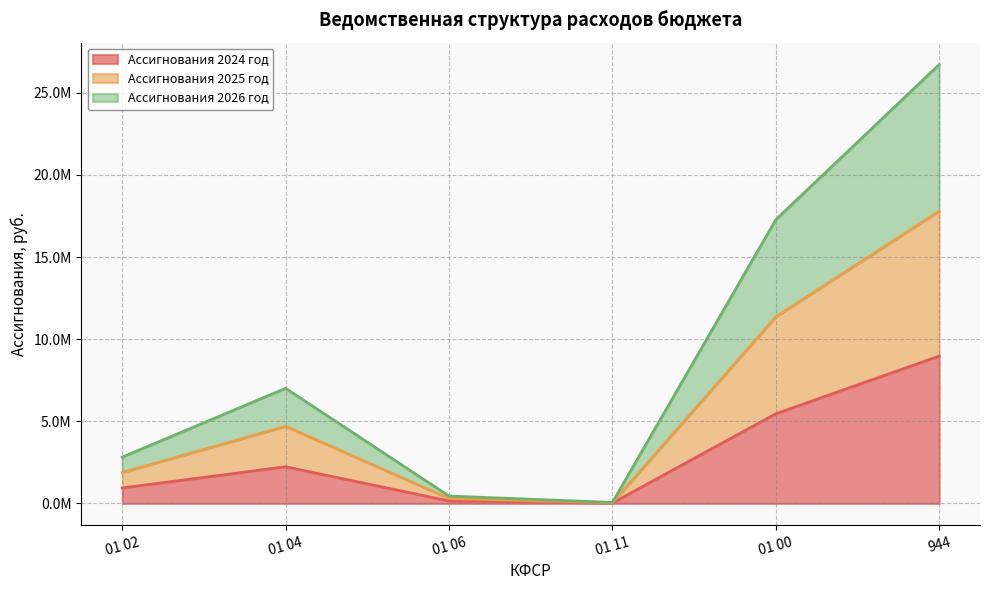

In Ассигнования 2024 год, how many points are lower than both neighbors (excluding endpoints)?

1